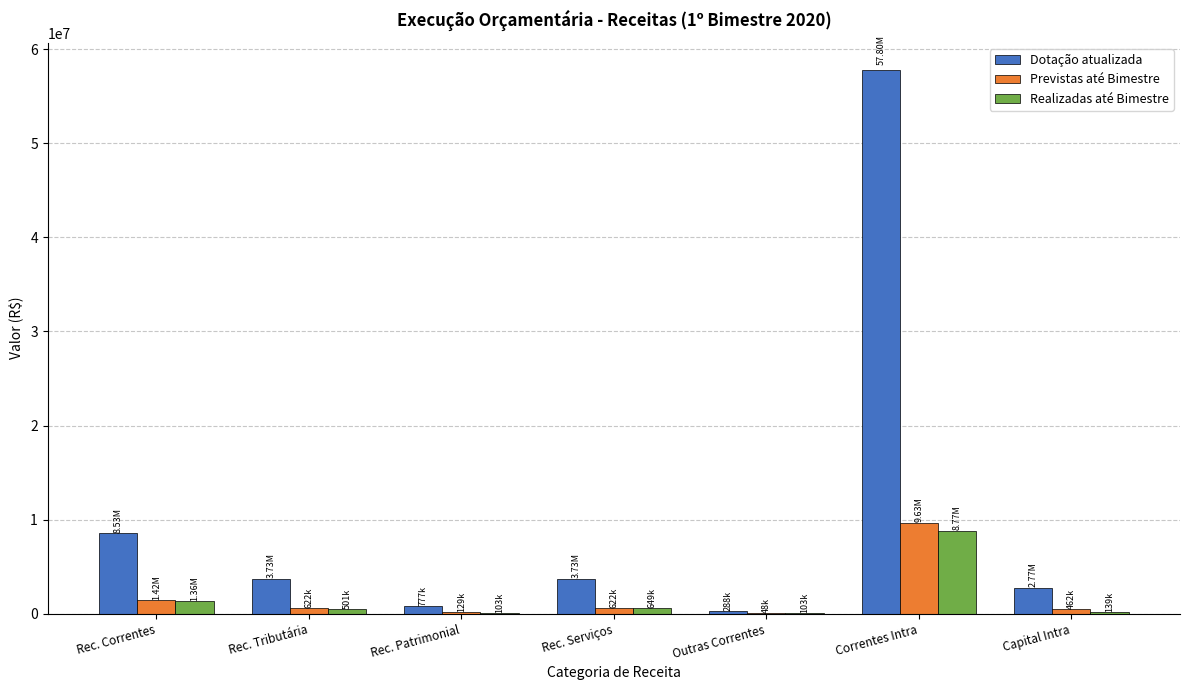

How many values in the Previstas até Bimestre series exceed 622387?

4